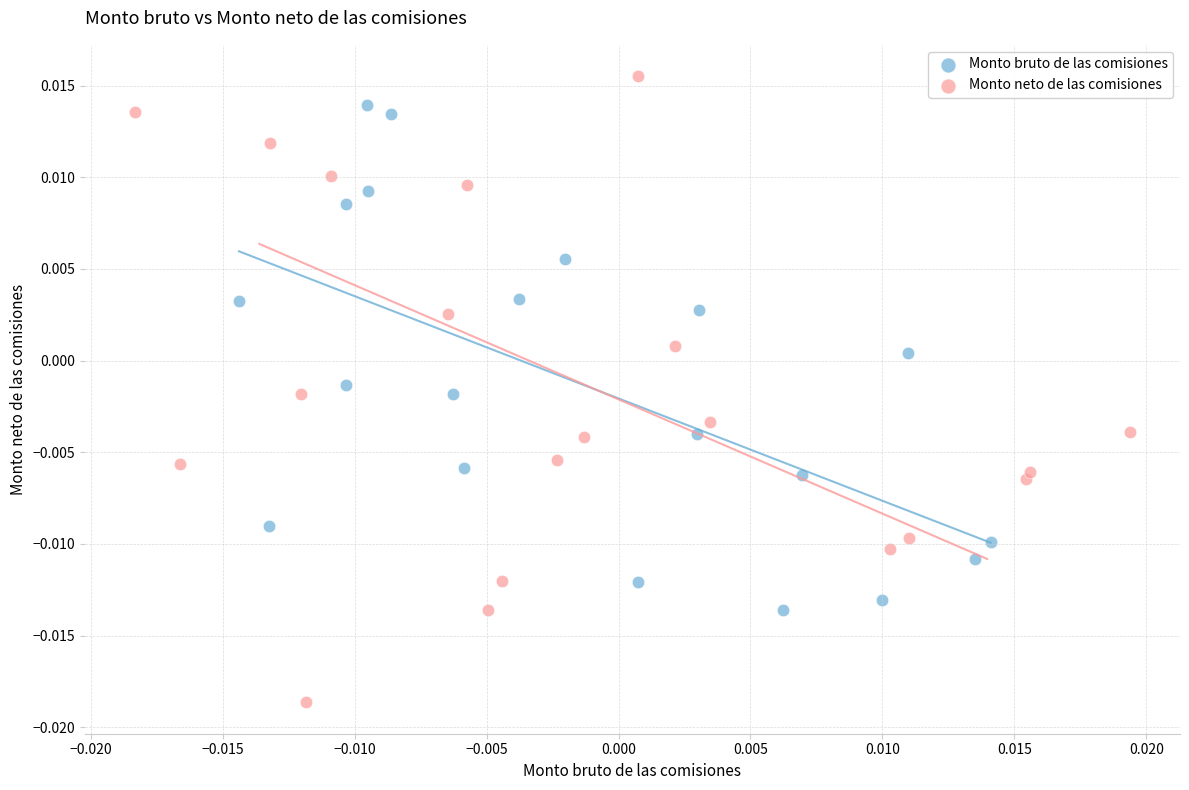

Which series has the largest Y range (max minus min)?

Monto neto de las comisiones